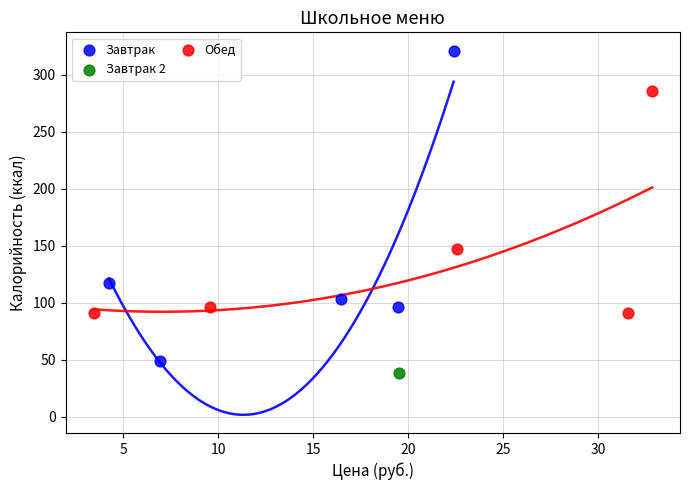

Which series contains the lowest Y value?

Завтрак 2